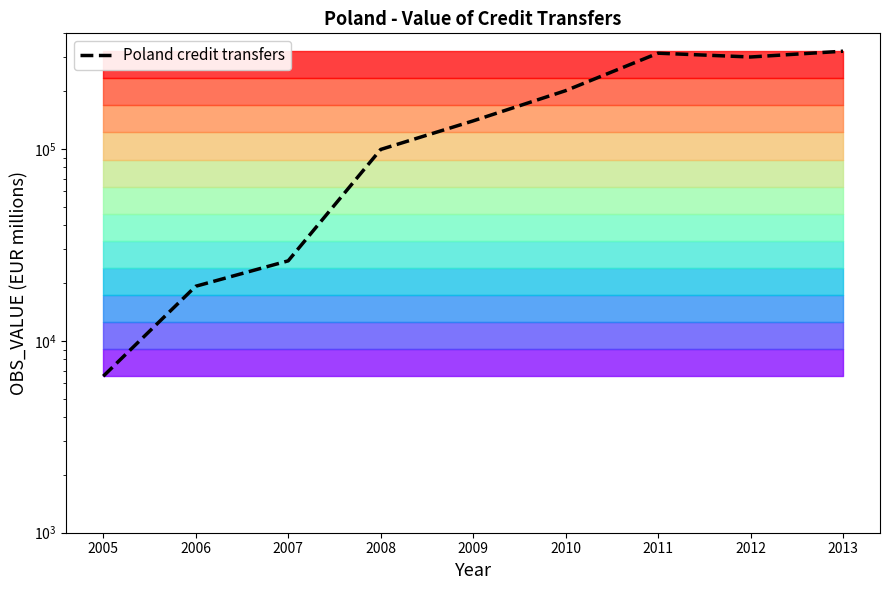

Reading left to right, transcribe all the data shown in this chart.

6539.1	19242.0	26098.7	99305.8	139924.6	201045.4	315246.6	301154.4	322796.3